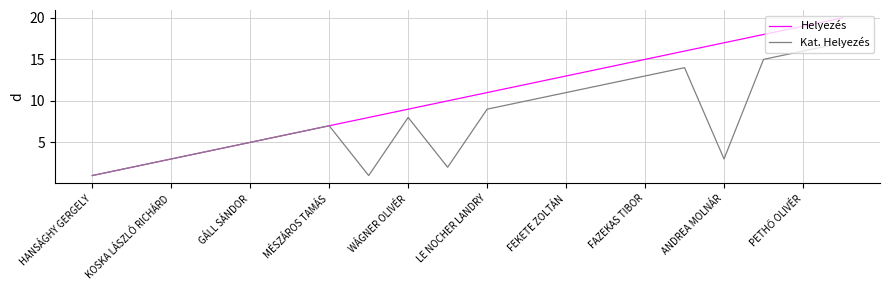

Reading left to right, transcribe all the data shown in this chart.

Helyezés: 1	2	3	4	5	6	7	8	9	10	11	12	13	14	15	16	17	18	19	20
Kat. Helyezés: 1	2	3	4	5	6	7	1	8	2	9	10	11	12	13	14	3	15	16	17